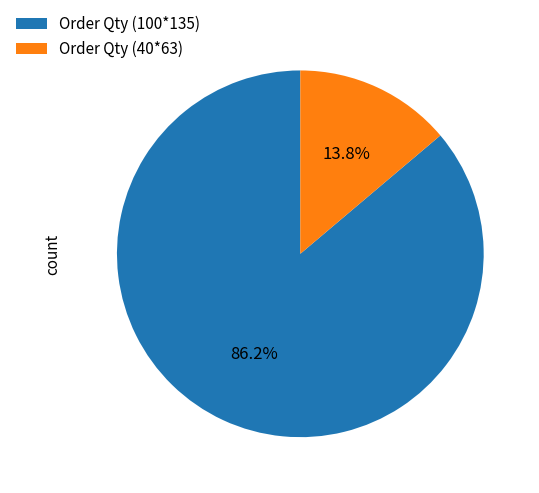

To the nearest percent, what portion does Order Qty (40*63) represent?

14%